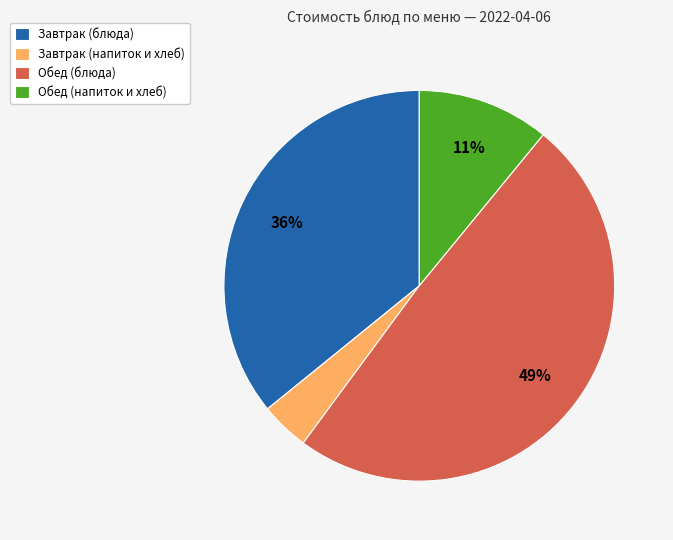

Rank the categories by value from highest to lowest.

Обед (блюда), Завтрак (блюда), Обед (напиток и хлеб), Завтрак (напиток и хлеб)